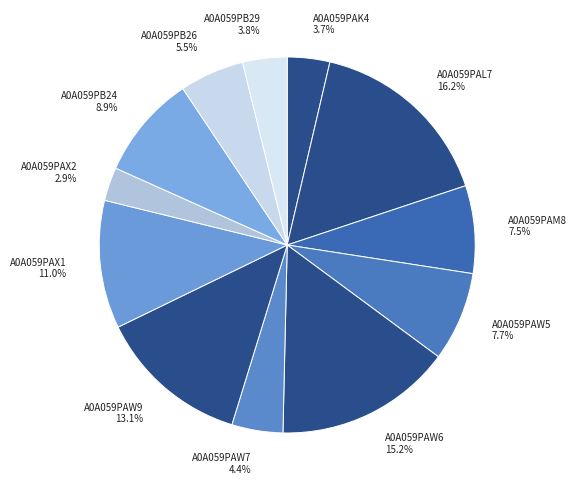

Is A0A059PB26 the majority of the pie?

No